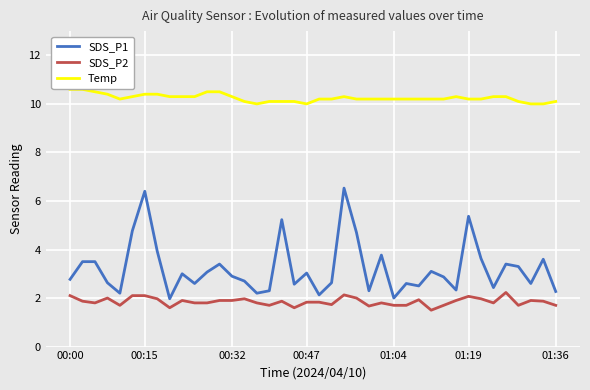

What is the minimum value shown in the chart?

1.5